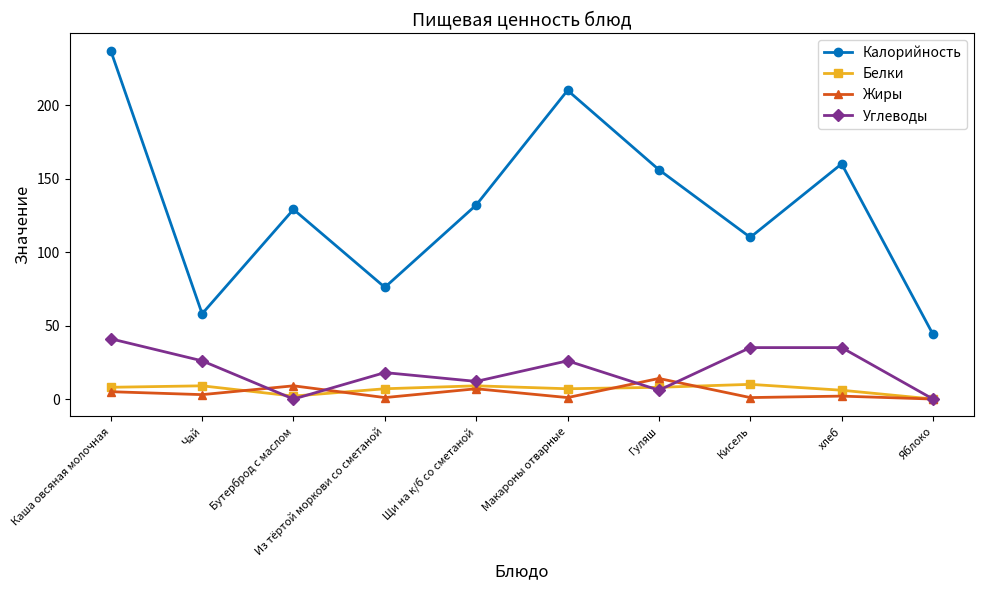

Does the chart display data point markers on the line(s)?

Yes